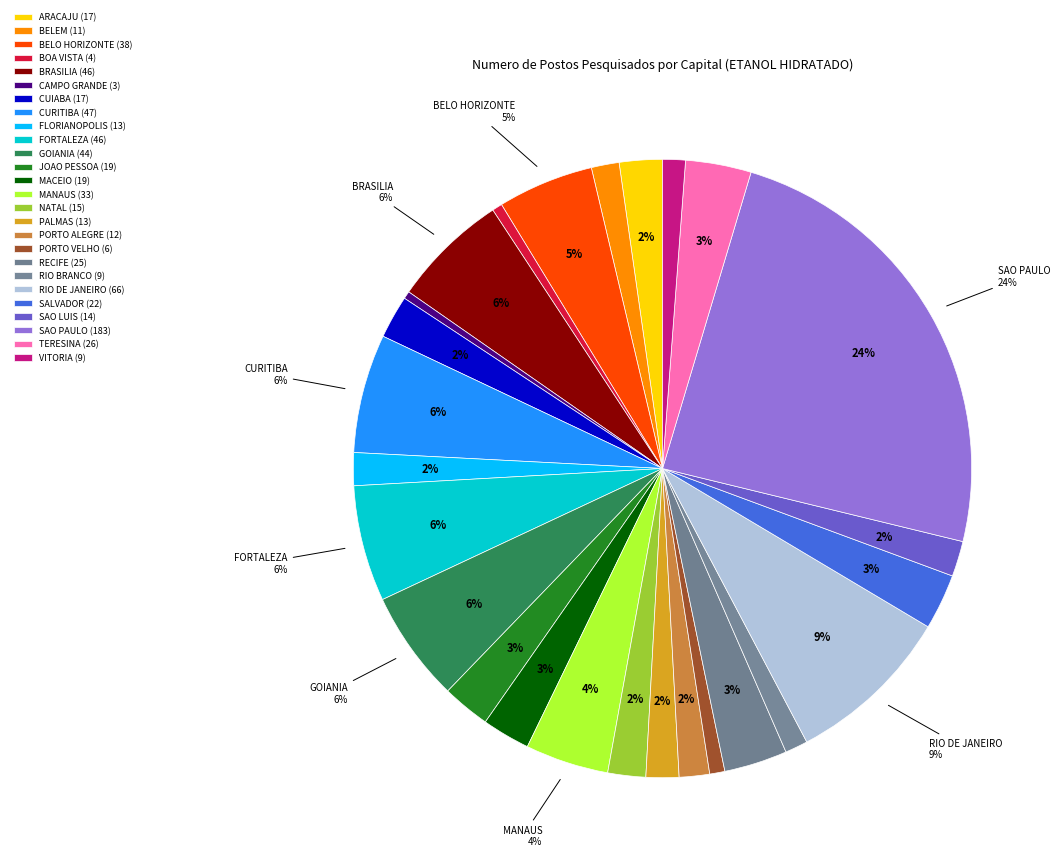

What is the ratio of the value at CURITIBA to the value at PORTO VELHO?

7.8